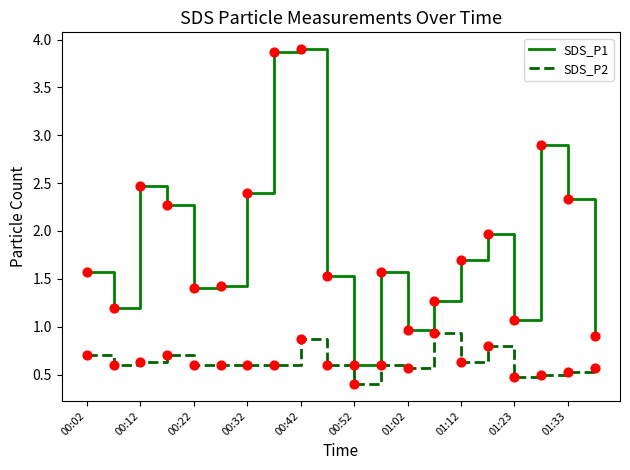

What are all the series names shown in the legend?

SDS_P1, SDS_P2